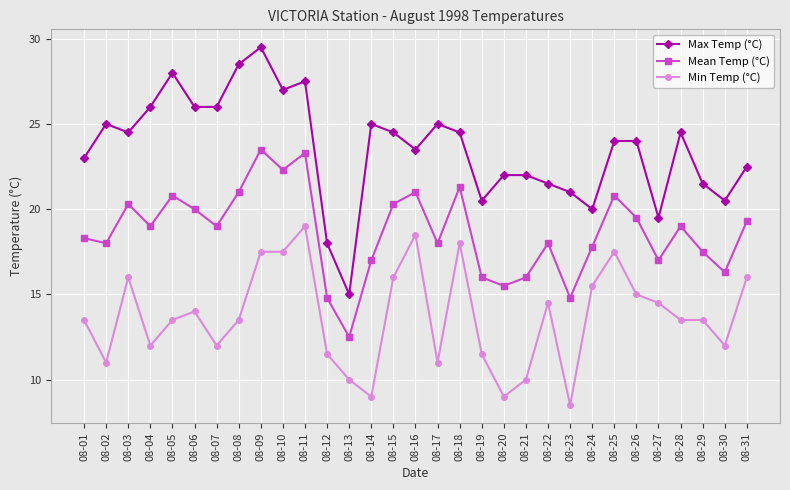

What is the sum of the Min Temp (°C) values at 08-19 and 08-21?

21.5